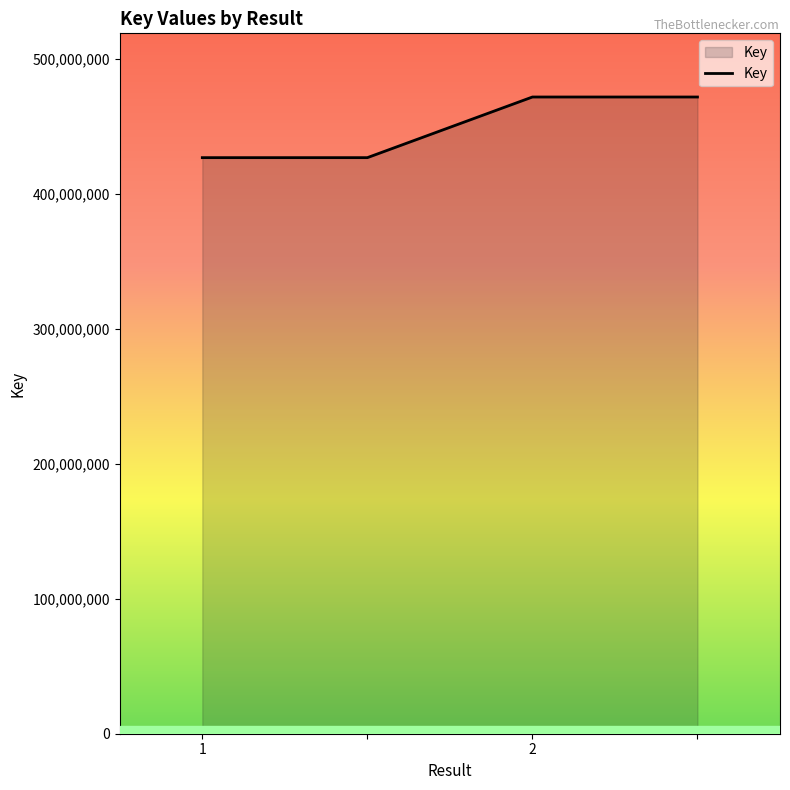

What is the maximum value shown in the chart?

471633004